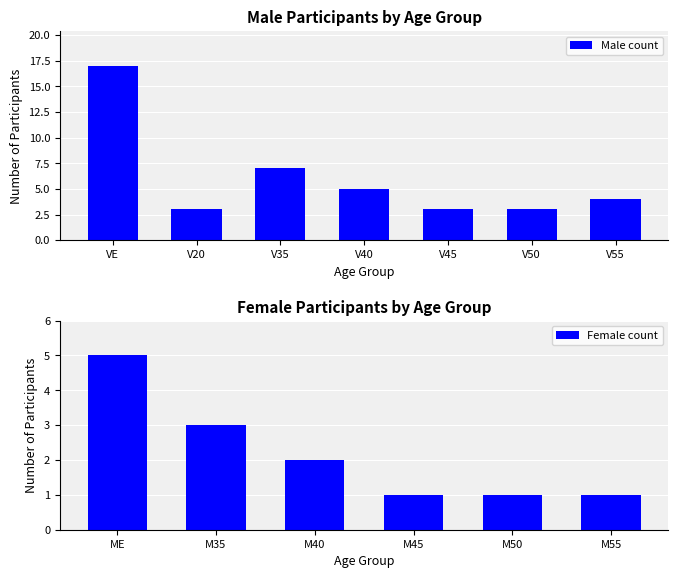

What is the sum of the Male count values at V35 and V20?

10